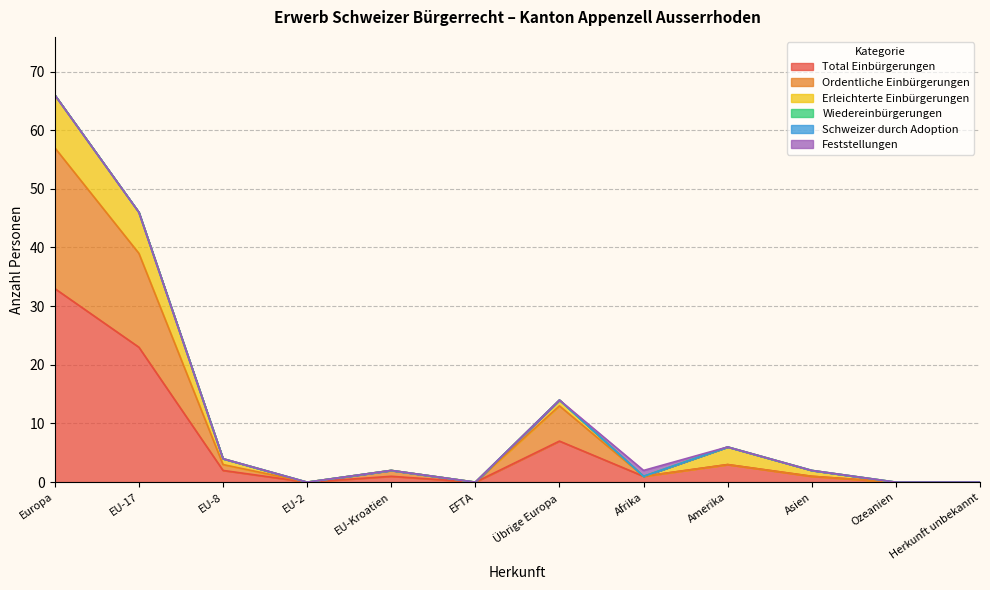

What is the greatest value displayed?

33